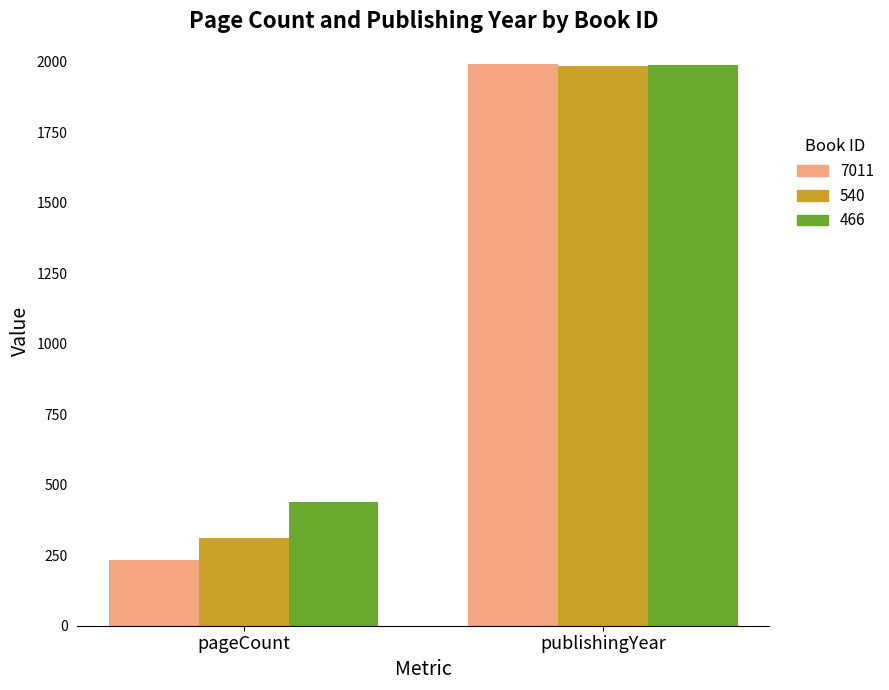

Rank the categories by 466 value from lowest to highest.

pageCount, publishingYear